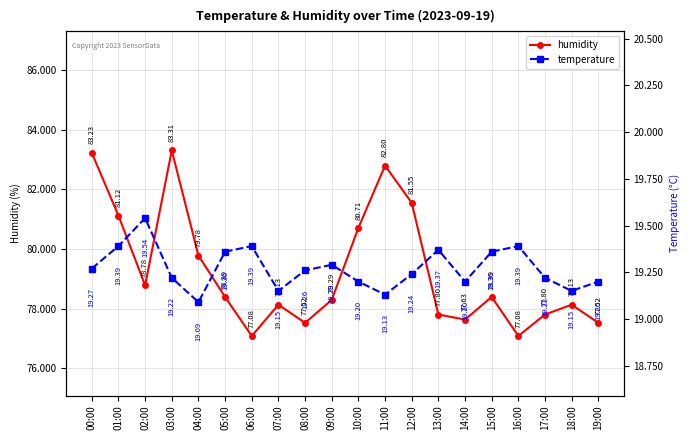

List the labels in order of temperature value, smallest first.

04:00, 11:00, 07:00, 18:00, 10:00, 14:00, 19:00, 03:00, 17:00, 12:00, 08:00, 00:00, 09:00, 05:00, 15:00, 13:00, 01:00, 06:00, 16:00, 02:00